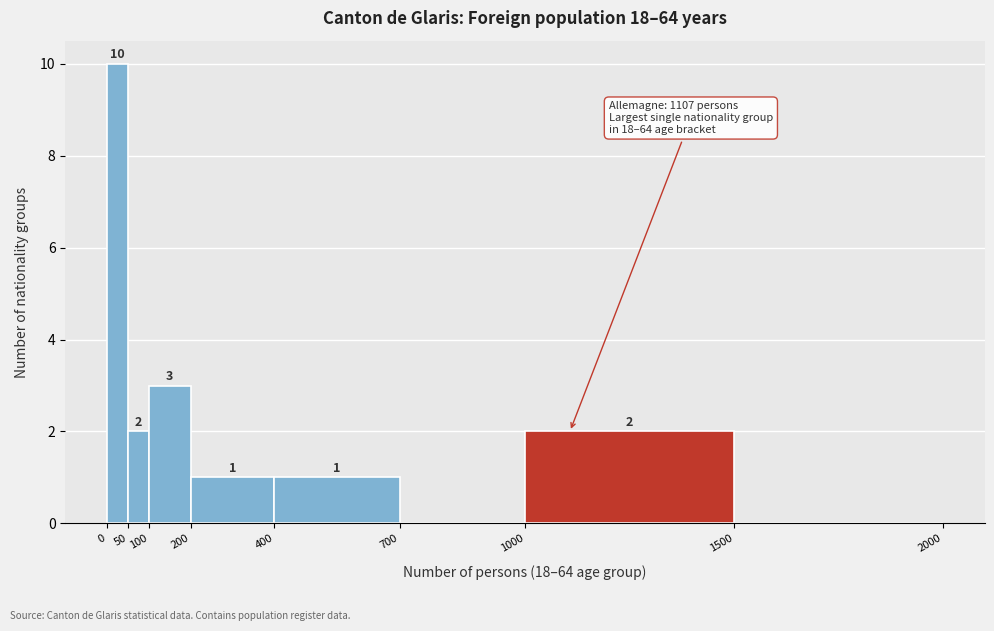

Over which range of the x-axis is the bar tallest?

0 to 50